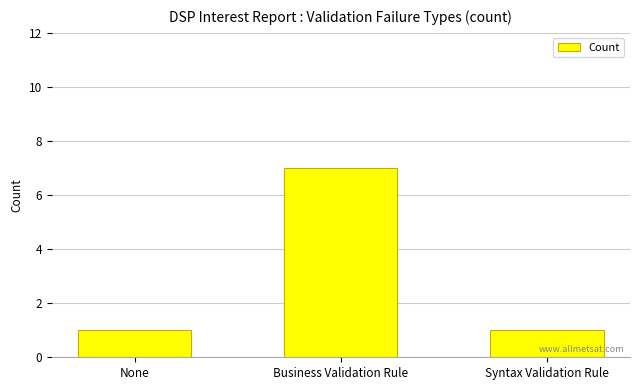

What is the value of the 3rd bar from the left?

1